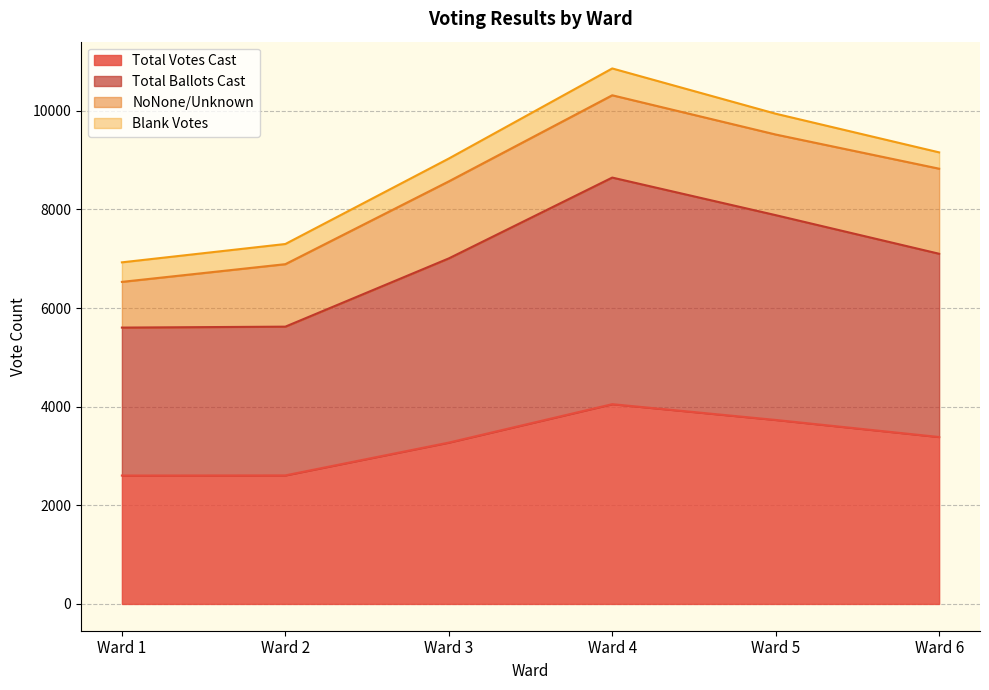

Does the chart have visible grid lines?

Yes